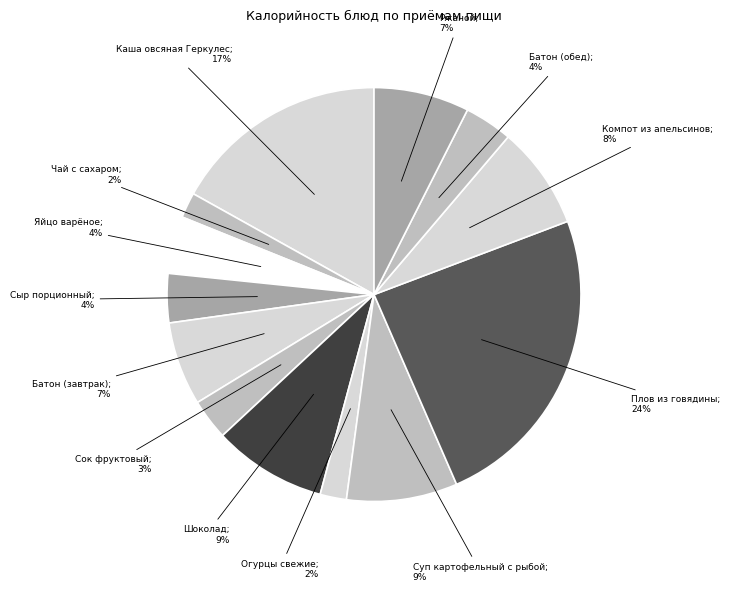

Count the number of slices in the pie.

13